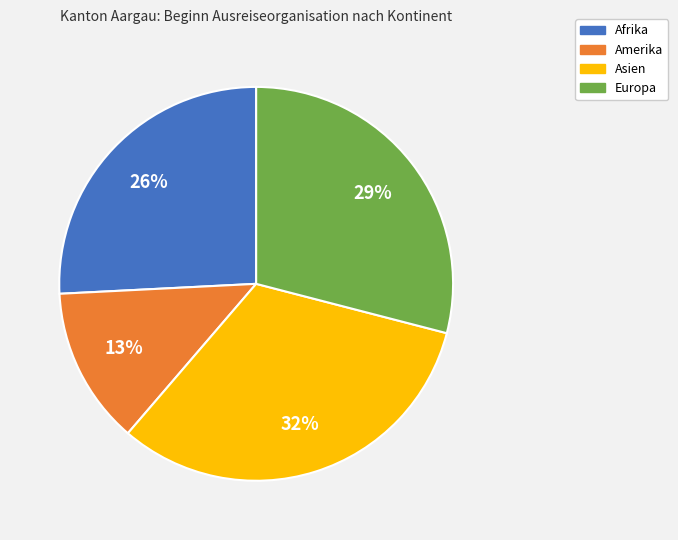

Is there a majority slice in this chart?

No